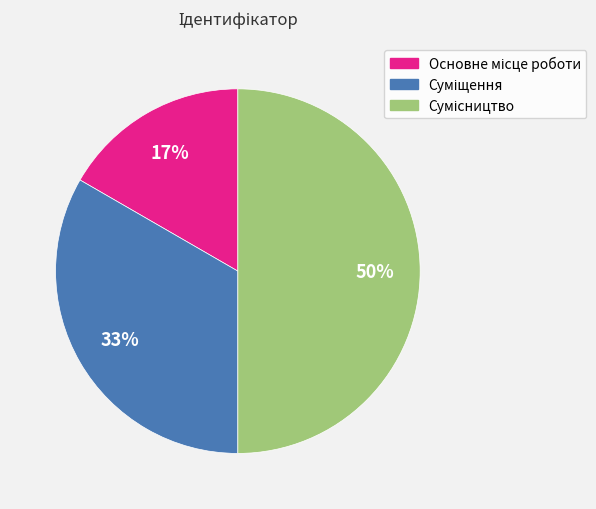

To the nearest percent, what is the average slice percentage?

33%